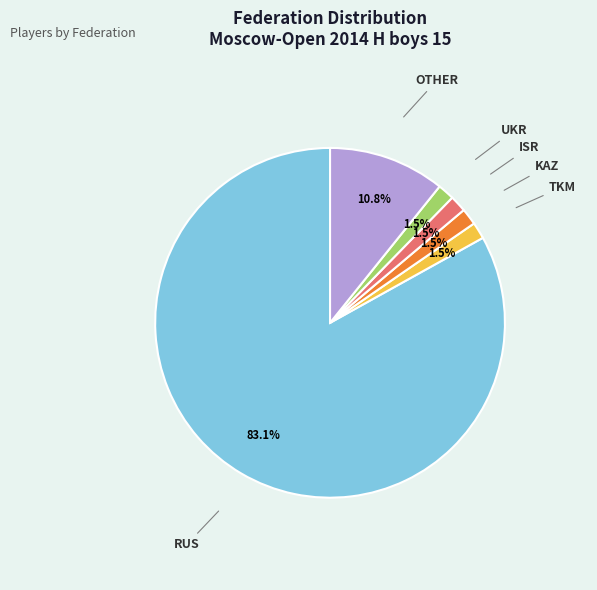

Is there any slice that represents more than half of the pie?

Yes